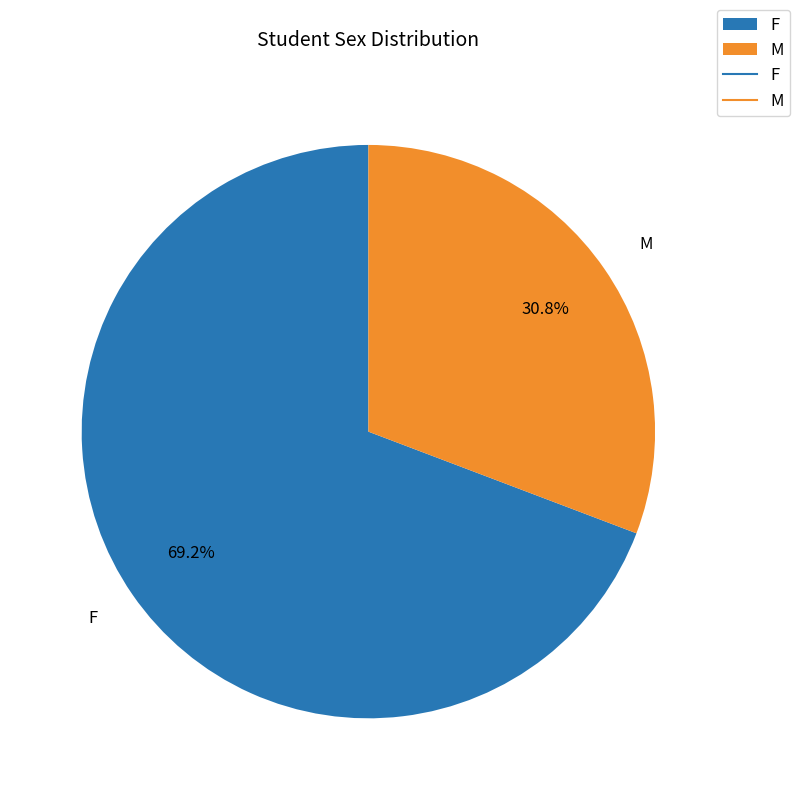

Is there a majority slice in this chart?

Yes